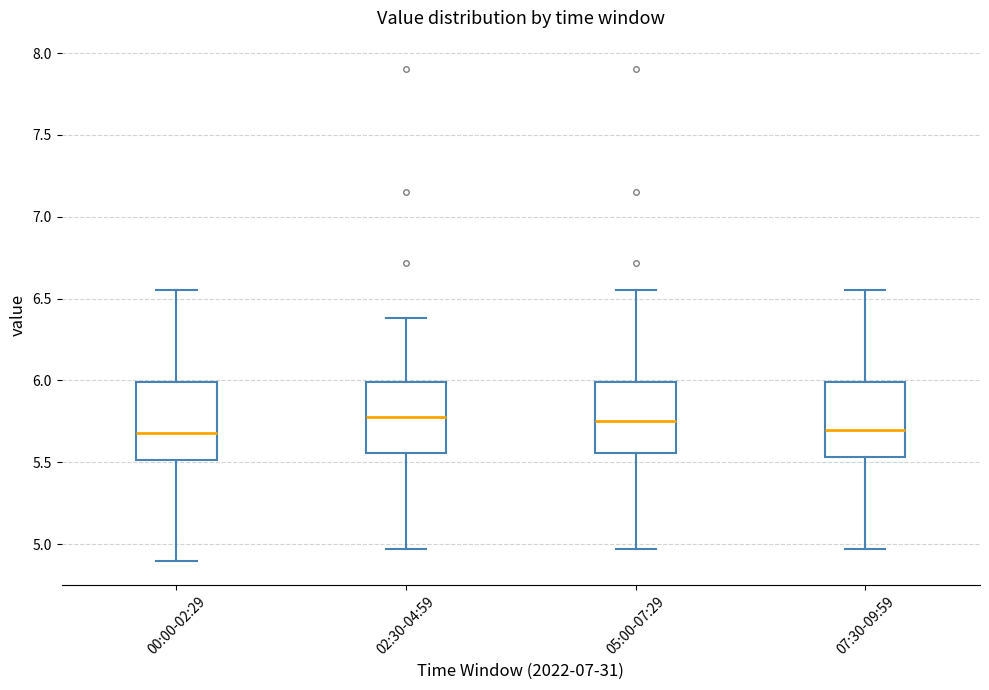

Reading left to right, transcribe this box plot: for each box, give where its median line is, the range the box spans, and where its two whiskers end, as read against the y-axis. The values are not printed on the chart, so give them approximately, as read against the axis.

00:00-02:29: median 5.70, box 5.50 to 6.00, whiskers 4.90 to 6.55
02:30-04:59: median 5.80, box 5.55 to 6.00, whiskers 4.95 to 6.40
05:00-07:29: median 5.75, box 5.55 to 6.00, whiskers 4.95 to 6.55
07:30-09:59: median 5.70, box 5.55 to 6.00, whiskers 4.95 to 6.55